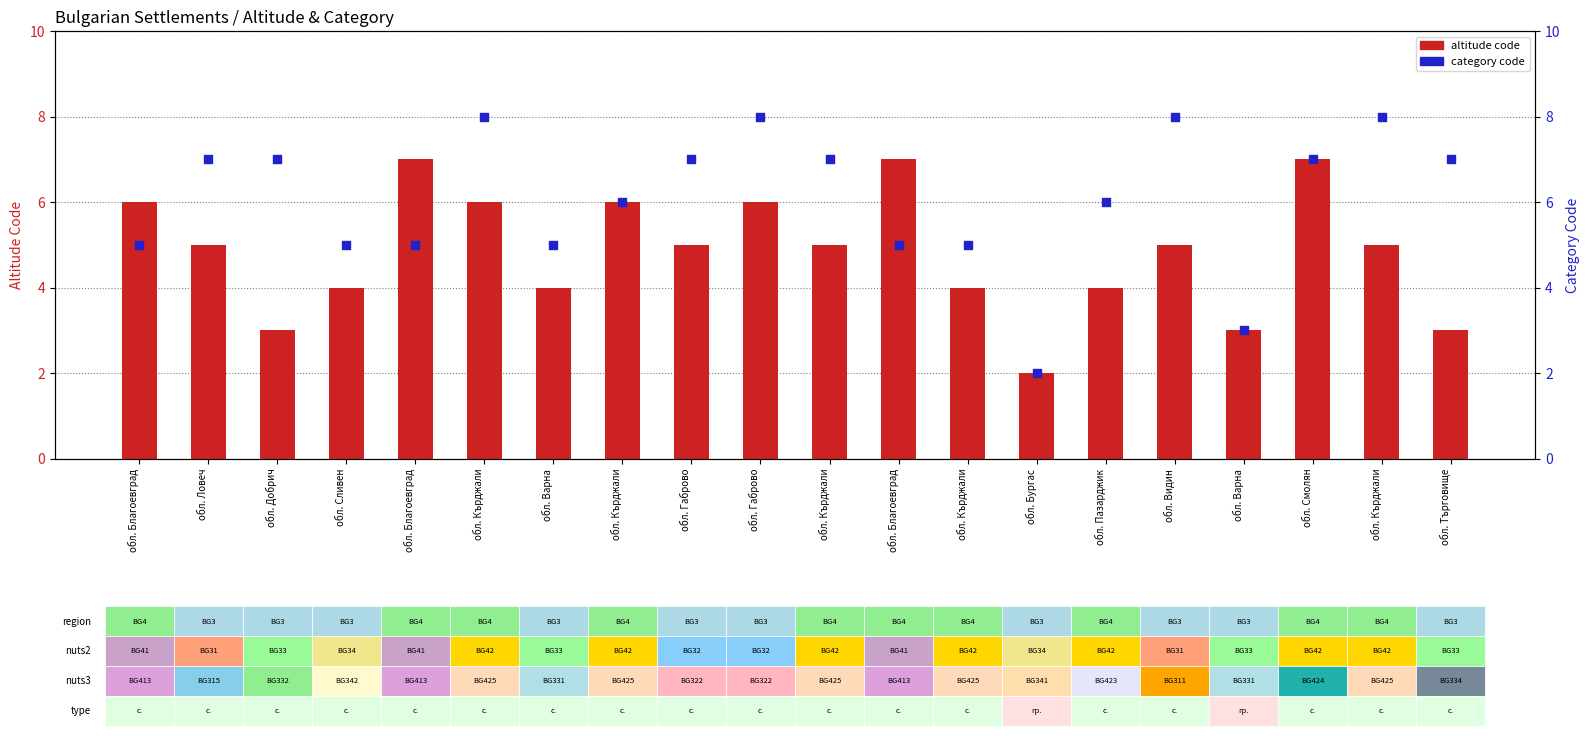

What is the total value across all series at обл. Бургас?

4